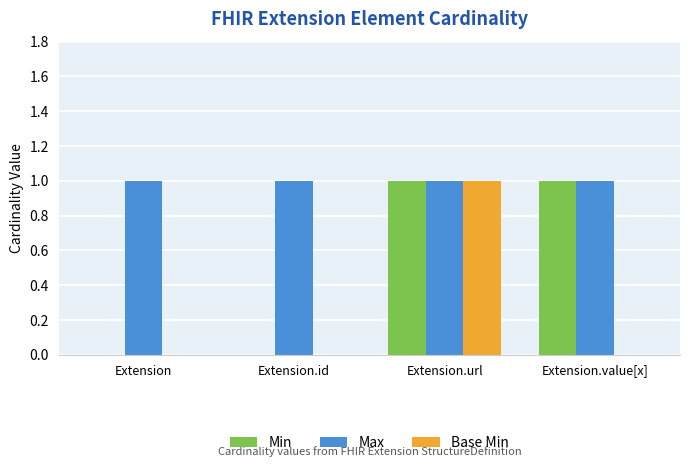

What is the total value across all series at Extension.url?

3